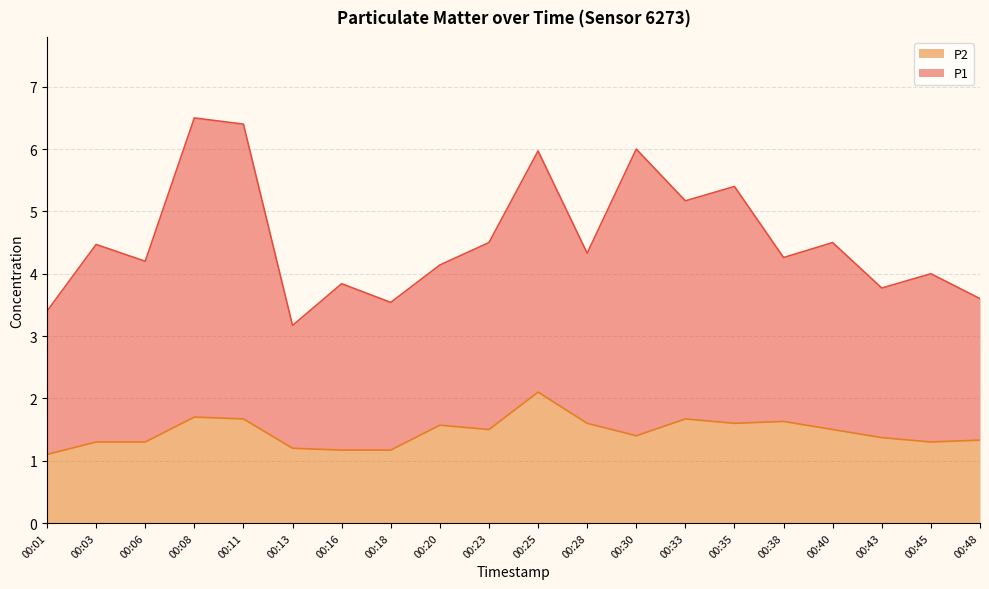

Where is the first local minimum for P1?

00:06